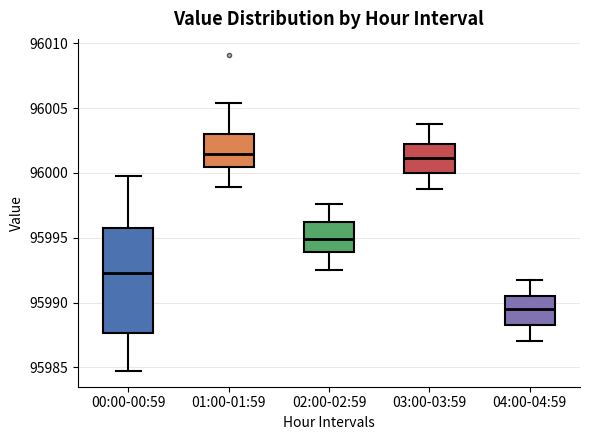

Reading left to right, transcribe this box plot: for each box, give where its median line is, the range the box spans, and where its two whiskers end, as read against the y-axis. The values are not printed on the chart, so give them approximately, as read against the axis.

00:00-00:59: median 95992.5, box 95987.5 to 95995.5, whiskers 95984.5 to 96000.0
01:00-01:59: median 96001.5, box 96000.5 to 96003.0, whiskers 95999.0 to 96005.5
02:00-02:59: median 95995.0, box 95994.0 to 95996.5, whiskers 95992.5 to 95997.5
03:00-03:59: median 96001.0, box 96000.0 to 96002.5, whiskers 95999.0 to 96004.0
04:00-04:59: median 95989.5, box 95988.5 to 95990.5, whiskers 95987.0 to 95992.0